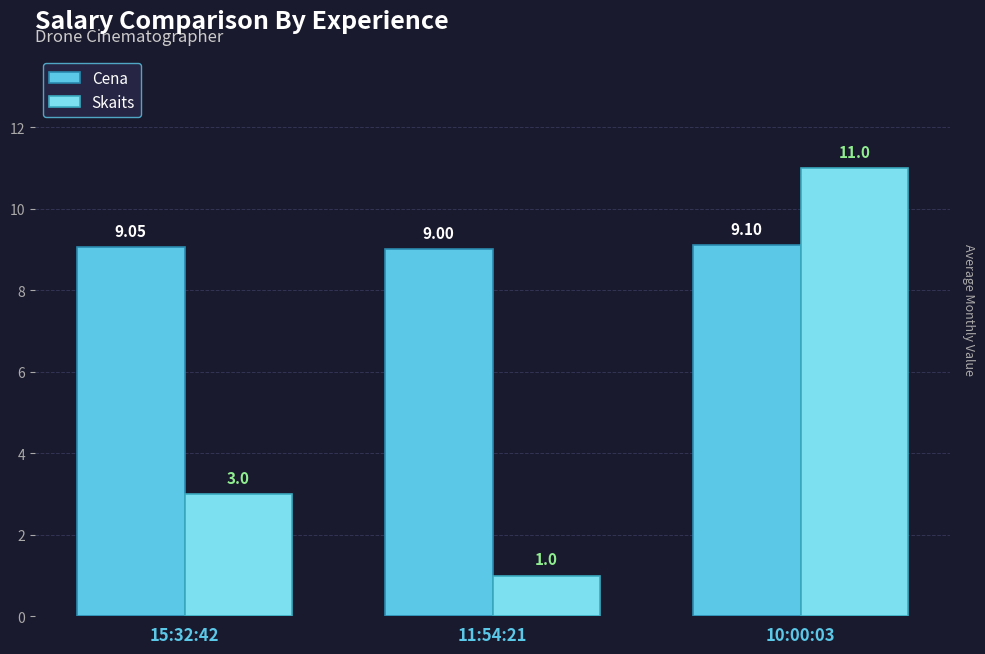

Rank the series at 15:32:42 from lowest to highest value.

Skaits, Cena